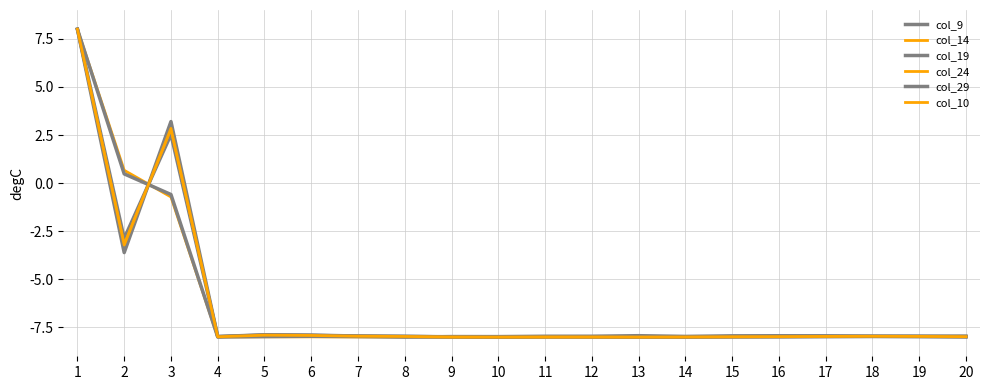

Which series has the largest total across all categories?

col_29